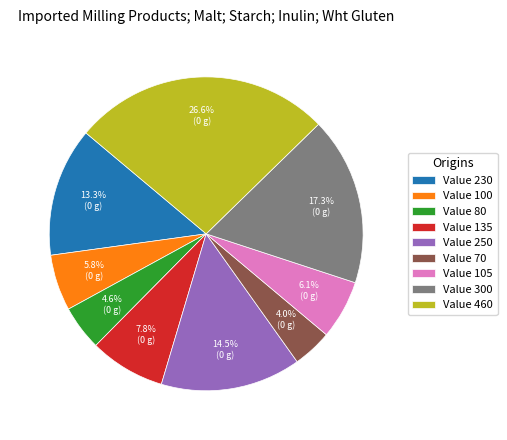

What is the smallest slice in the pie chart?

Value 70